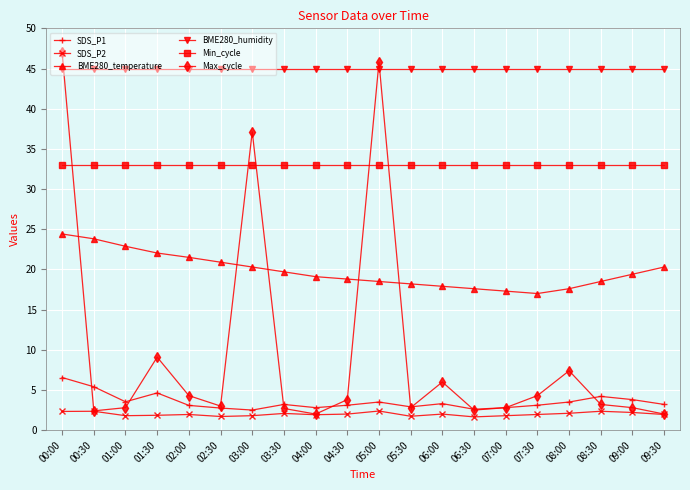

What is the difference between the highest and lowest values at 09:00?

42.8